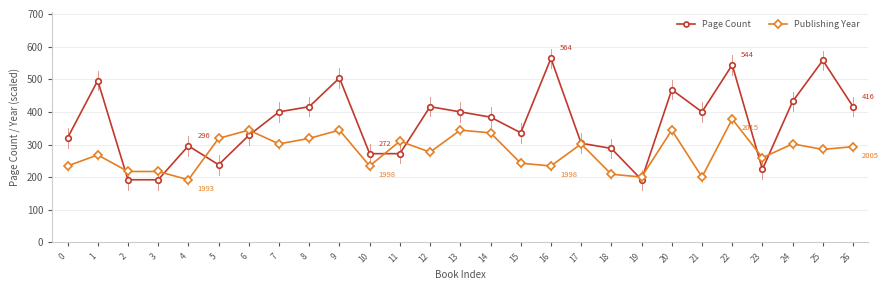

Which series changed the most between 3 and 21?

Page Count